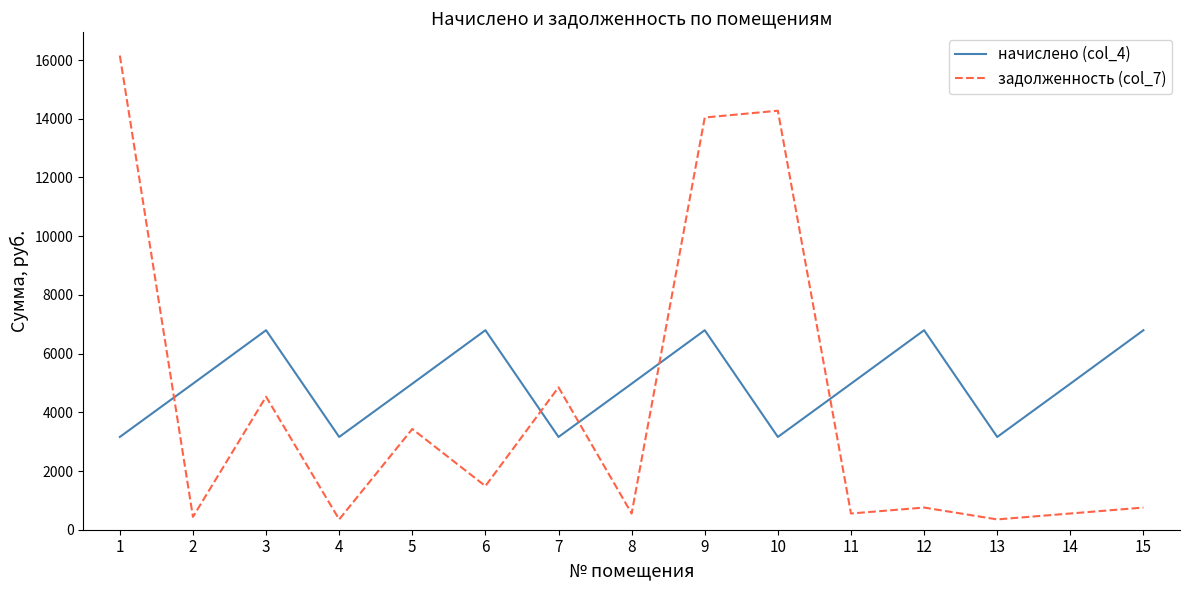

What are all the series names shown in the legend?

начислено (col_4), задолженность (col_7)